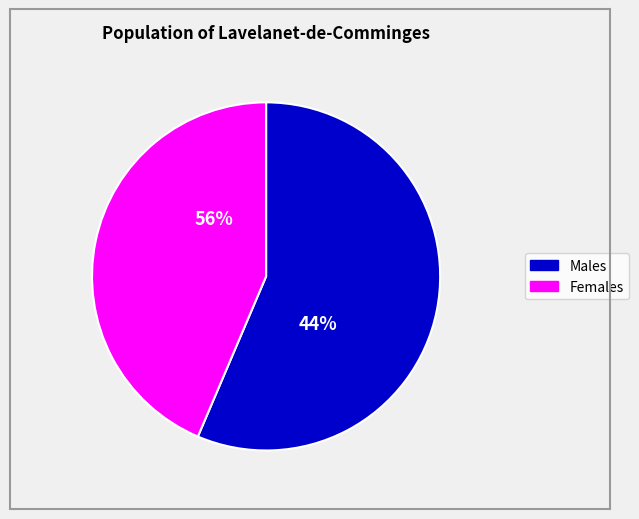

The pct45 slice represents 17% of the pie. True or false?

False